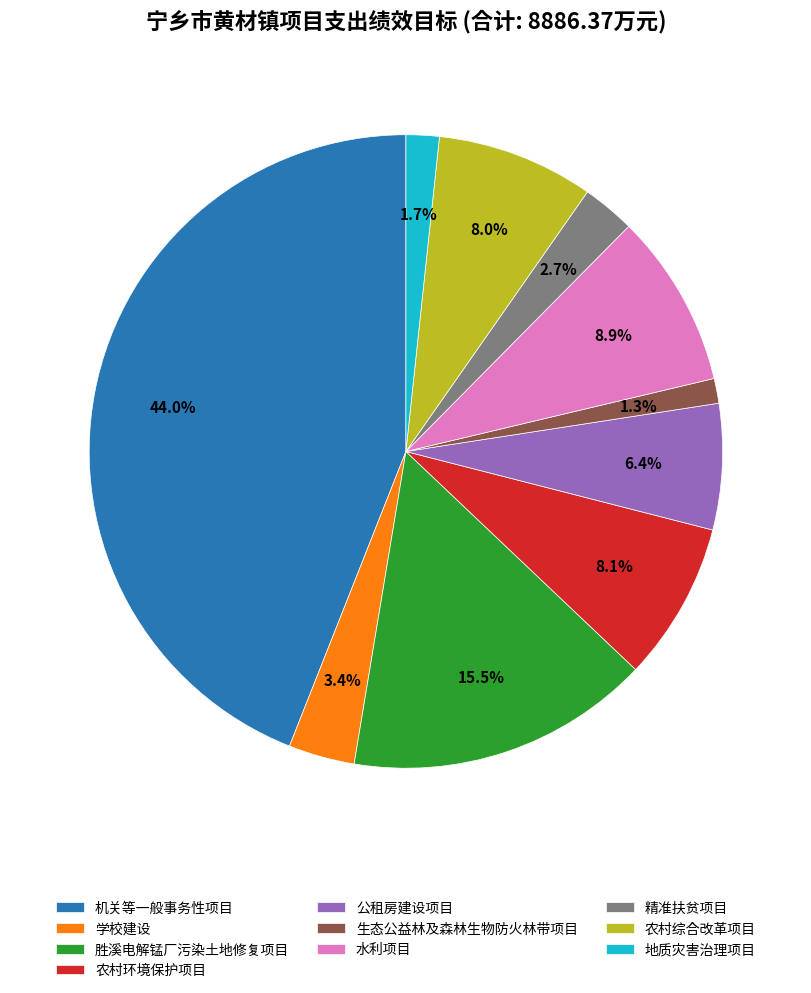

To the nearest percent, what percentage of the pie is 地质灾害治理项目?

2%